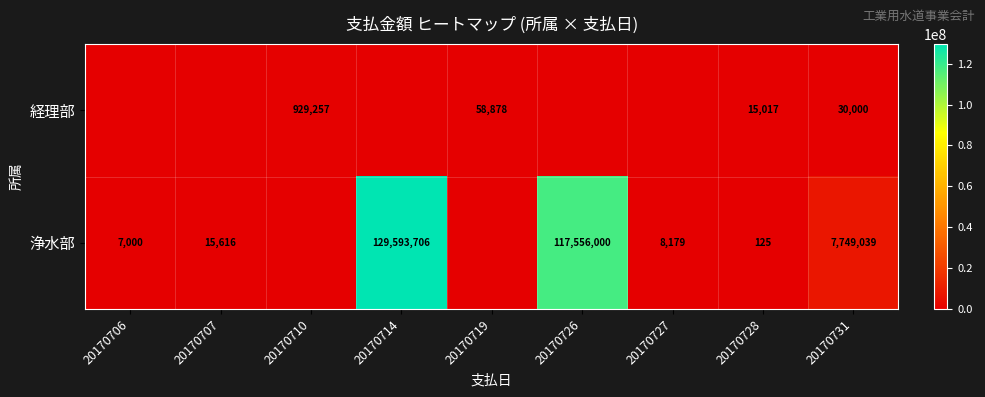

What is the difference between the 浄水部 values at 20170731 and 20170726?

109806961